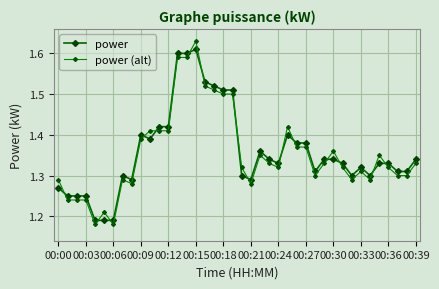

True or false: power and power (alt) cross at least once.

True